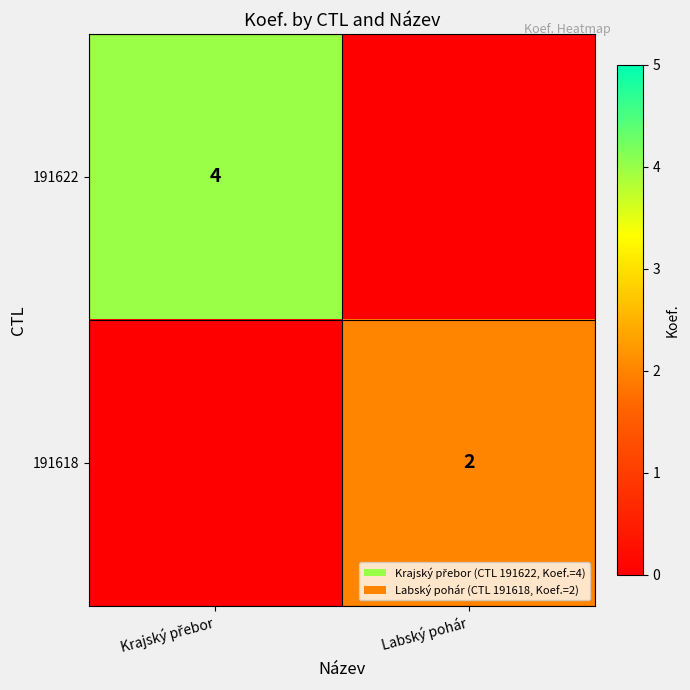

At how many categories does at least one series exceed 2?

1